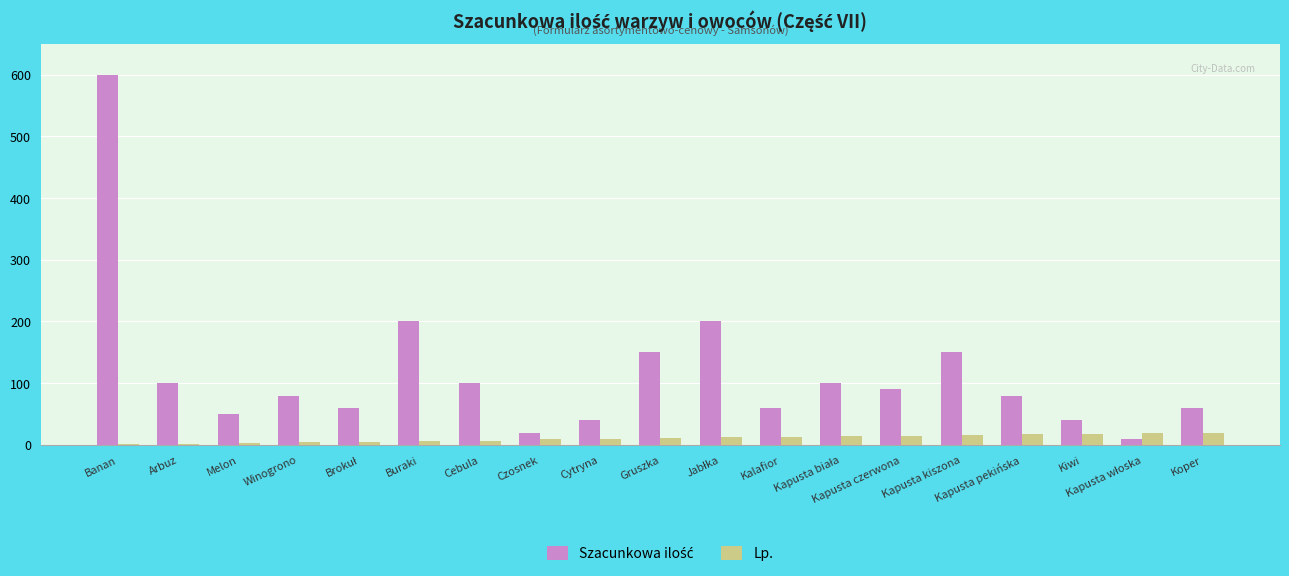

What is the sum of all Lp. values?

202